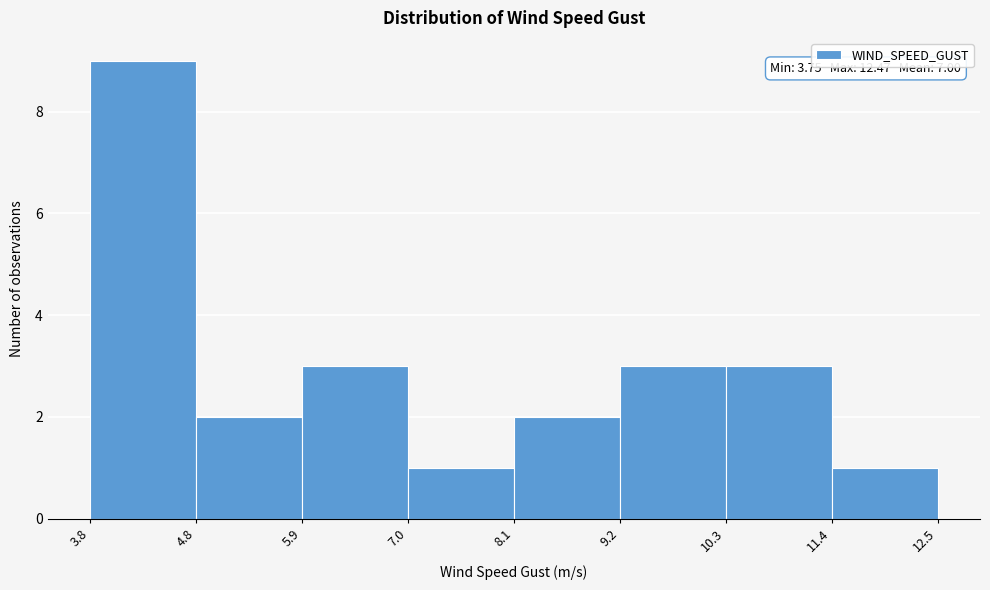

Over which range of the x-axis is the bar tallest?

3.8 to 4.8